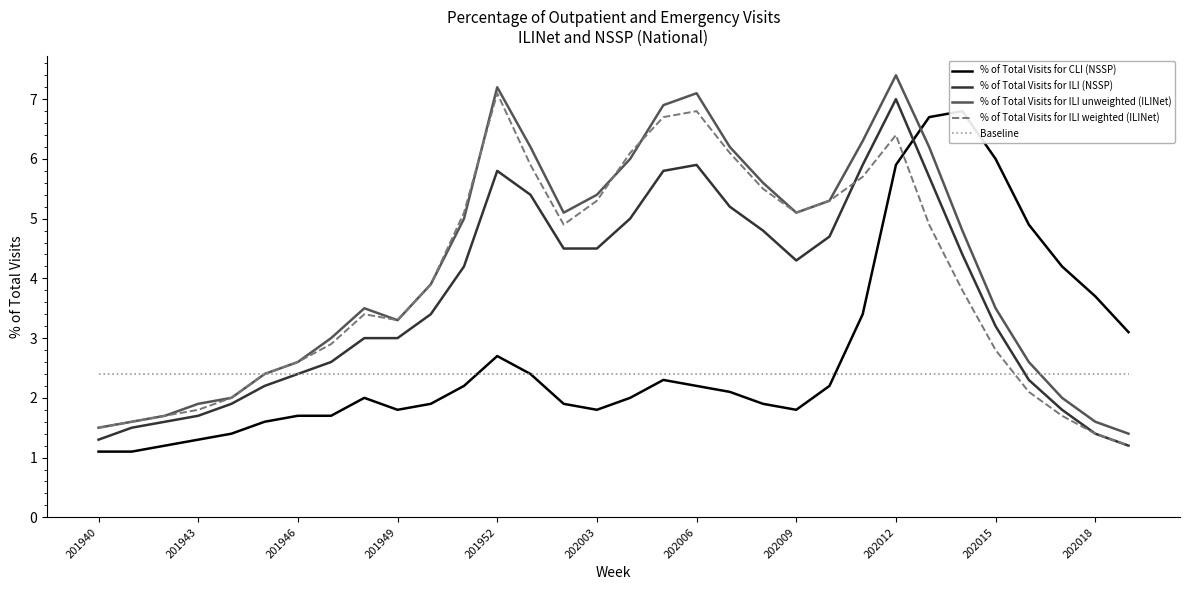

Is this an area chart (filled region under the line)?

No